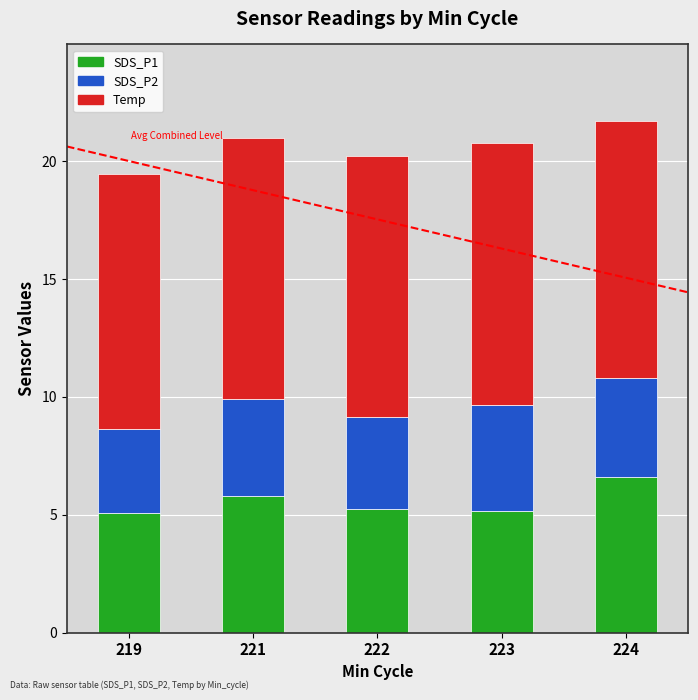

What is the average value of the SDS_P1 series?

5.6